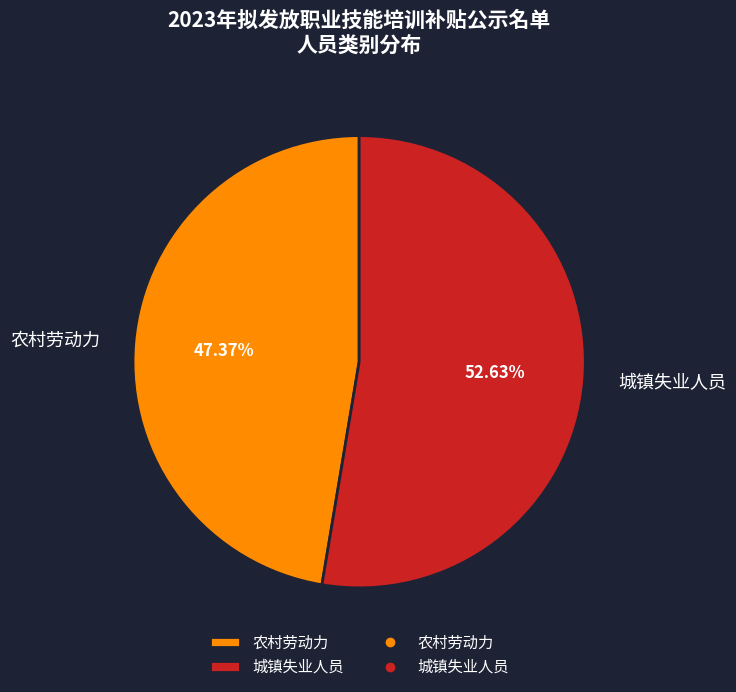

What percentage do 农村劳动力 and 城镇失业人员 together represent?

100.0%